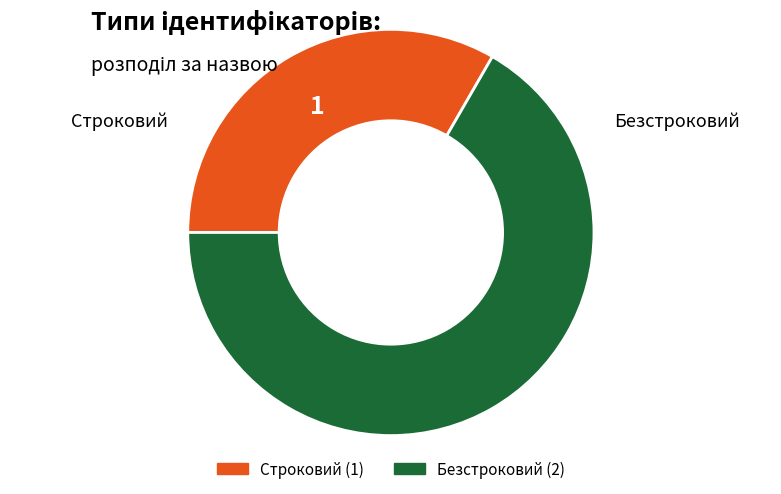

Which has a higher value, Строковий or Безстроковий?

Безстроковий